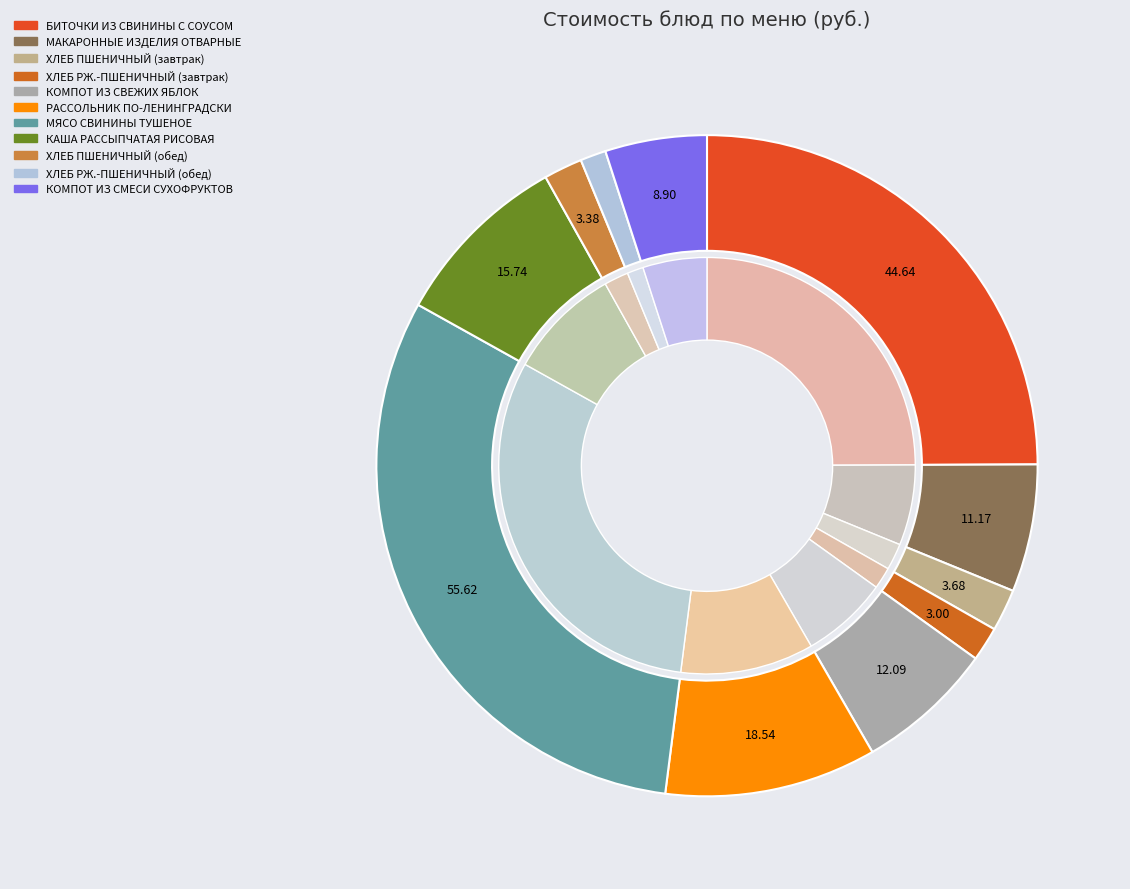

What is the ratio of the value at ХЛЕБ ПШЕНИЧНЫЙ (обед) to the value at ХЛЕБ РЖ.-ПШЕНИЧНЫЙ (завтрак)?

1.1